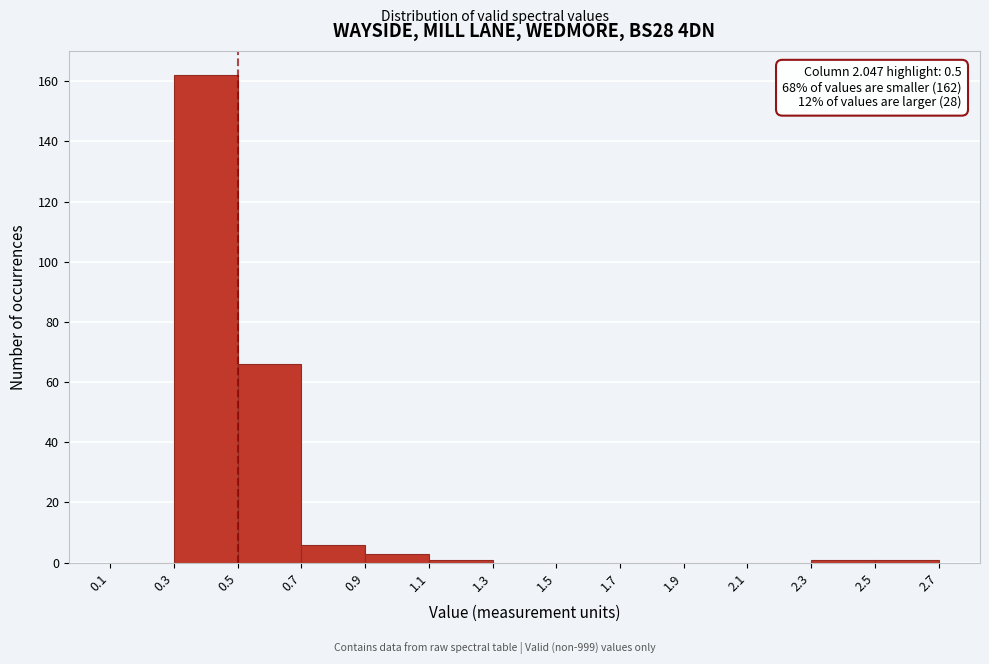

Over which range of the x-axis is the bar tallest?

0.3 to 0.5